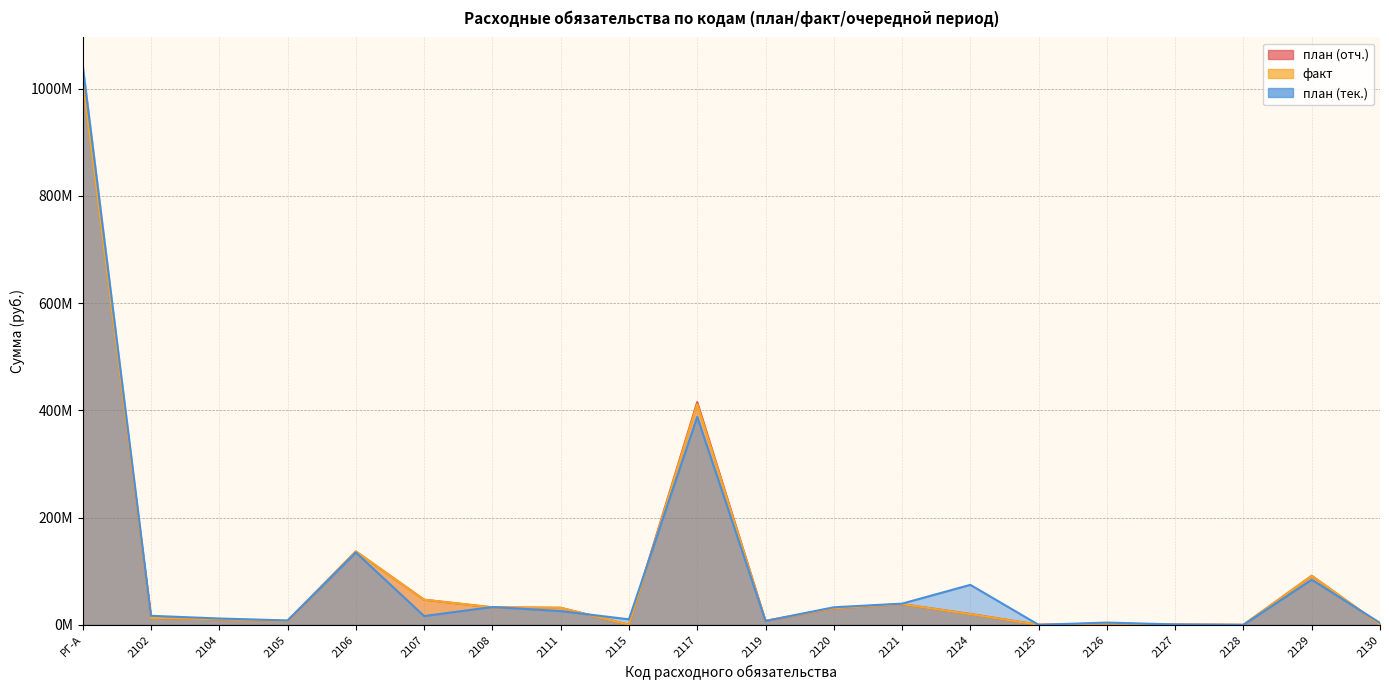

The план (отч.) series shows 73557120.8 at 2106. True or false?

False